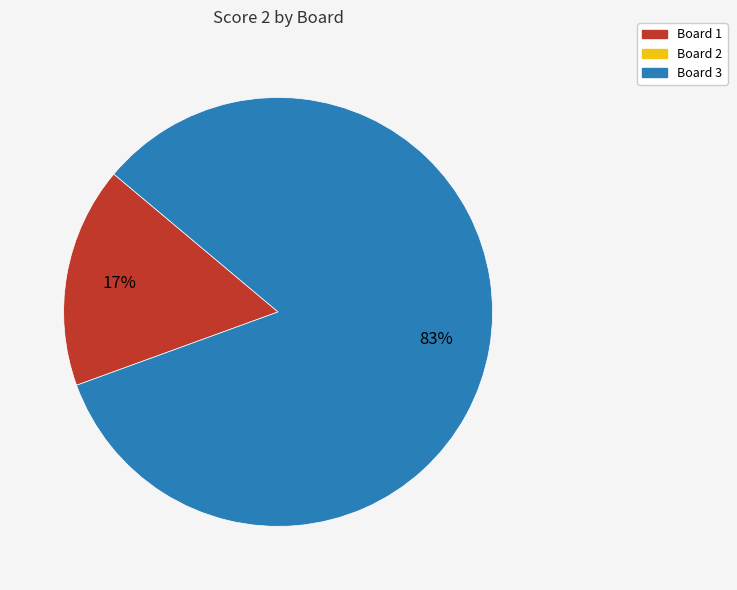

Does any single category account for the majority?

Yes